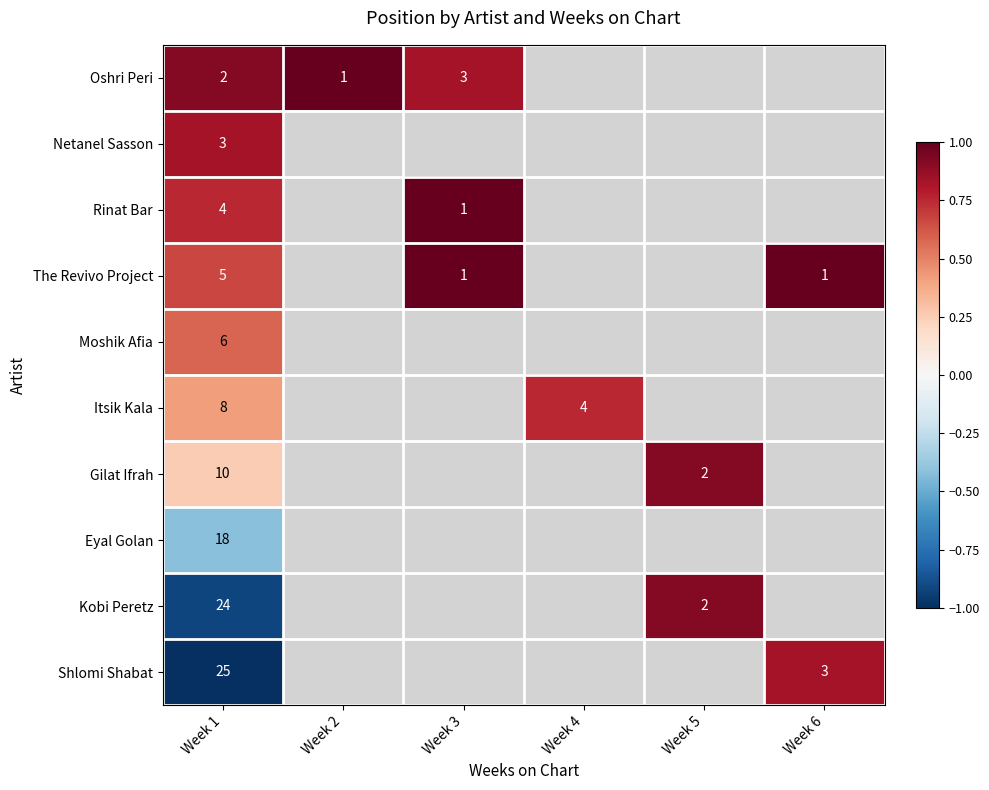

Rank the series at Week 1 from highest to lowest value.

Shlomi Shabat, Kobi Peretz, Eyal Golan, Gilat Ifrah, Itsik Kala, Moshik Afia, The Revivo Project, Rinat Bar, Netanel Sasson, Oshri Peri